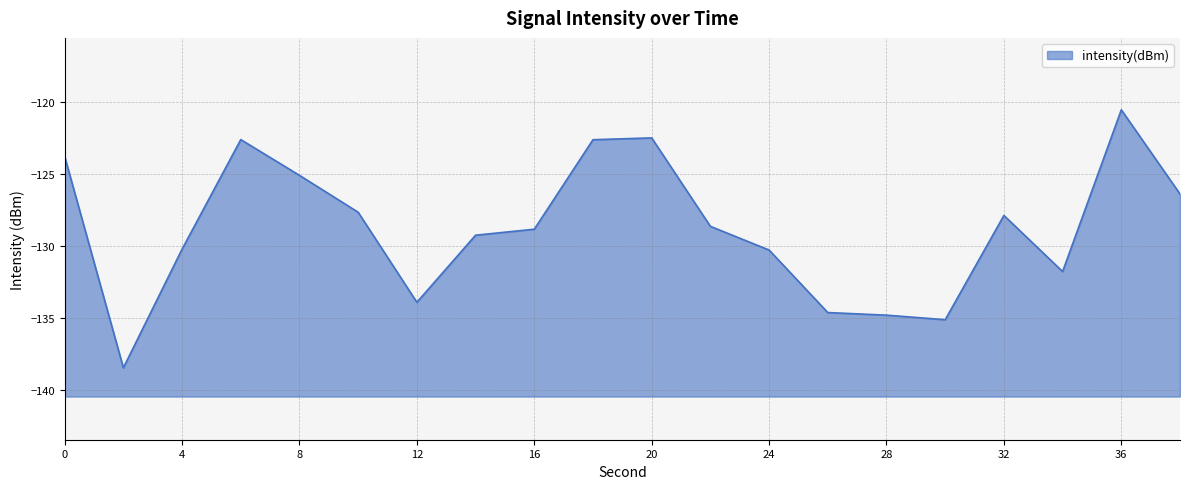

Reading right to left, transcribe all the data shown in this chart.

-126.4	-120.5	-131.8	-127.9	-135.1	-134.8	-134.6	-130.3	-128.6	-122.5	-122.6	-128.8	-129.3	-133.9	-127.7	-125.1	-122.6	-130.2	-138.5	-123.8